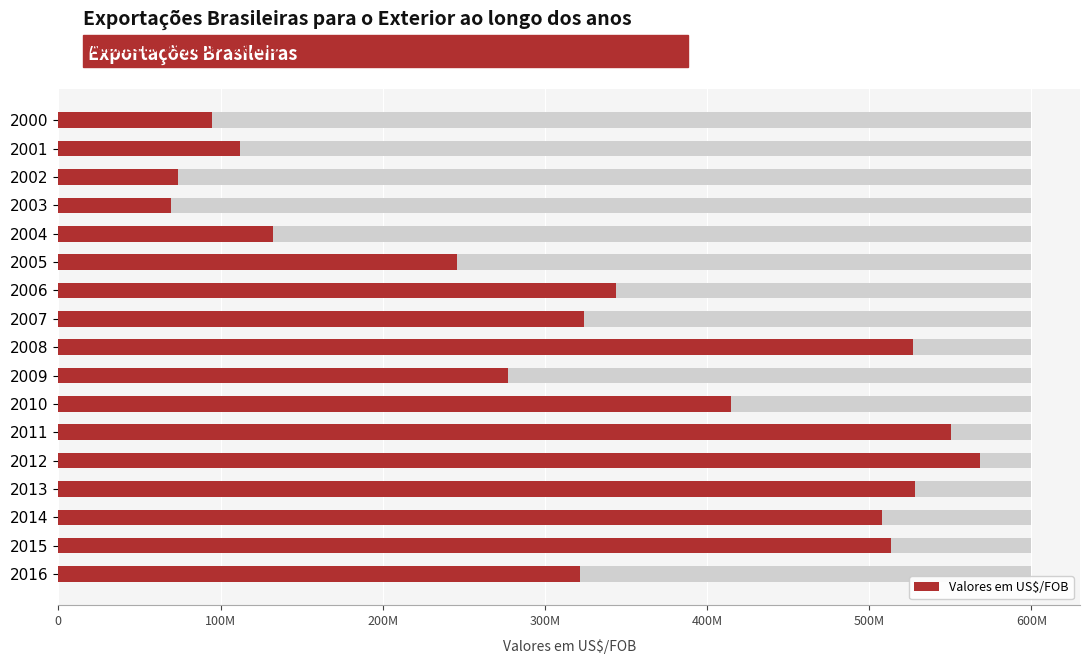

Between 2007 and 2002, which is larger?

2007